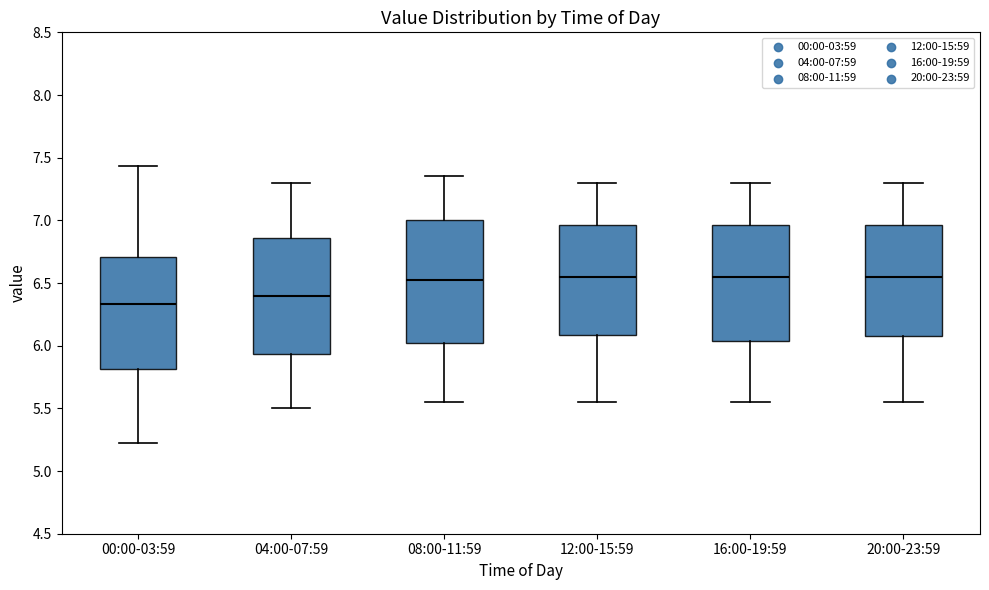

Which box has the lowest median line?

00:00-03:59